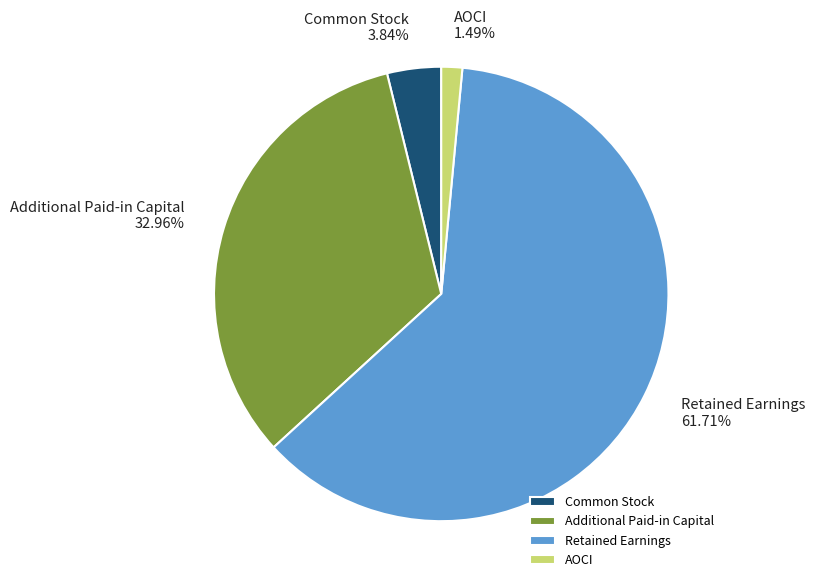

To the nearest percent, what is the average slice percentage?

25%